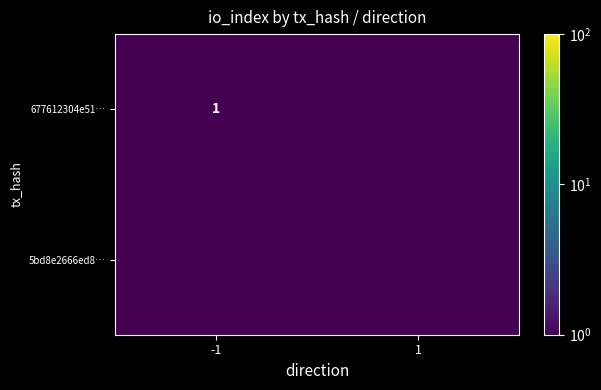

The value of 677612304e51… at -1 is 0.5. True or false?

False